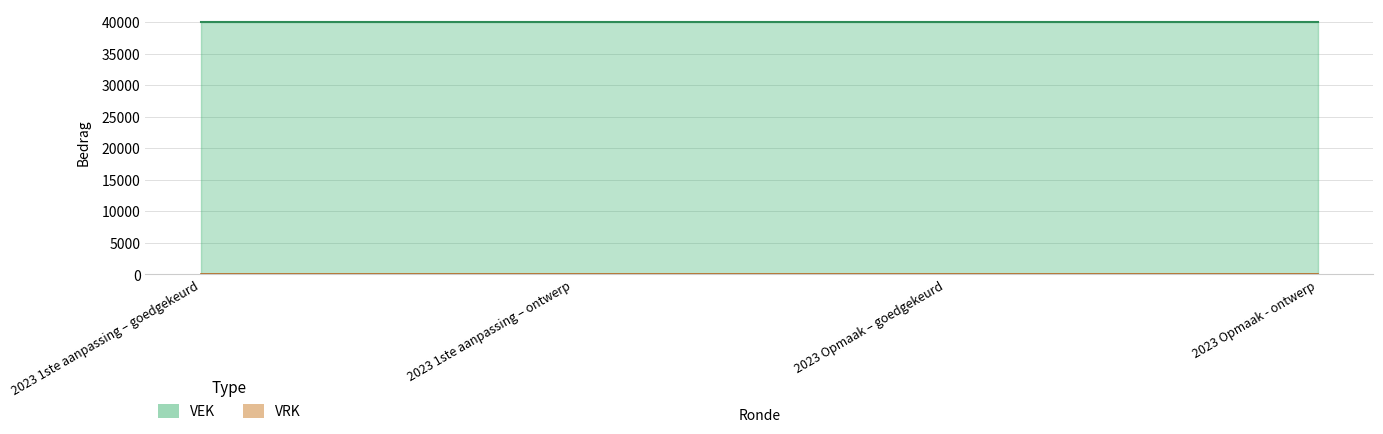

What position from the left is 2023 1ste aanpassing – ontwerp?

2